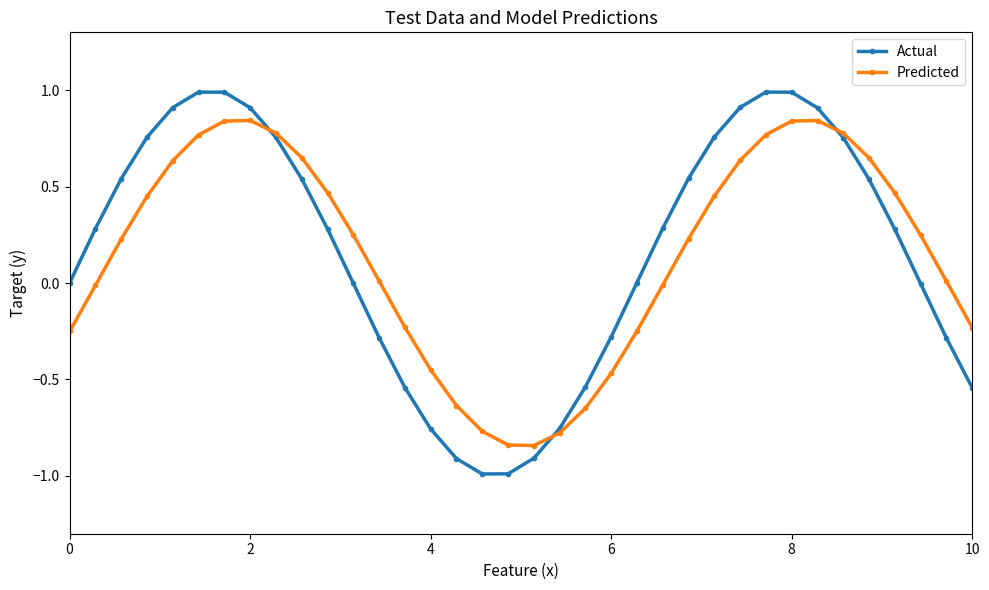

True or false: Predicted and Actual intersect in this chart.

True